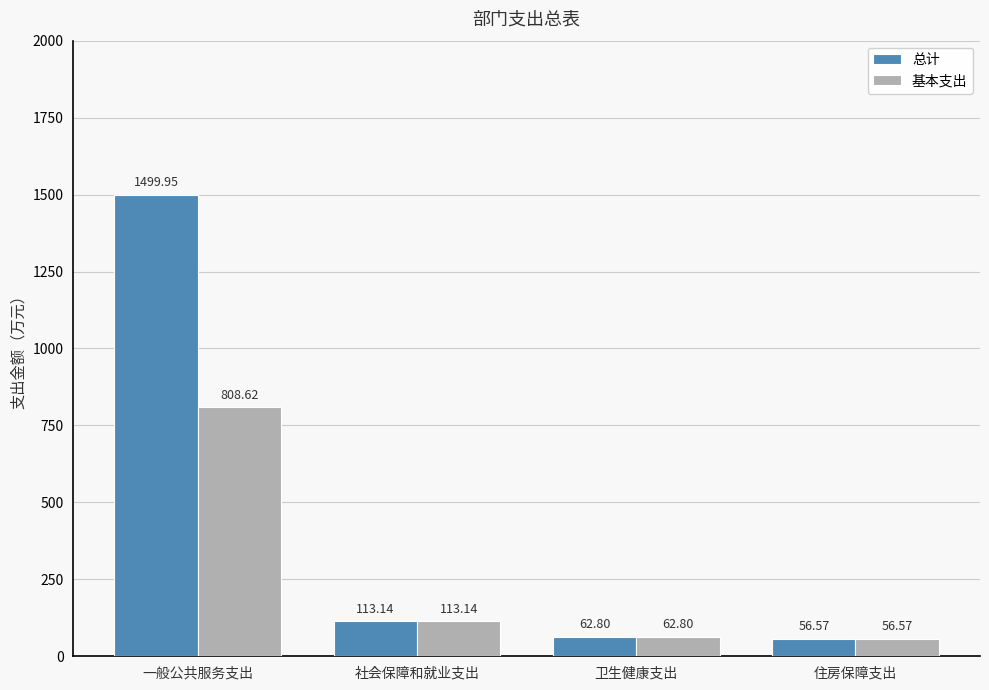

What is the difference between the 总计 values at 一般公共服务支出 and 住房保障支出?

1443.4